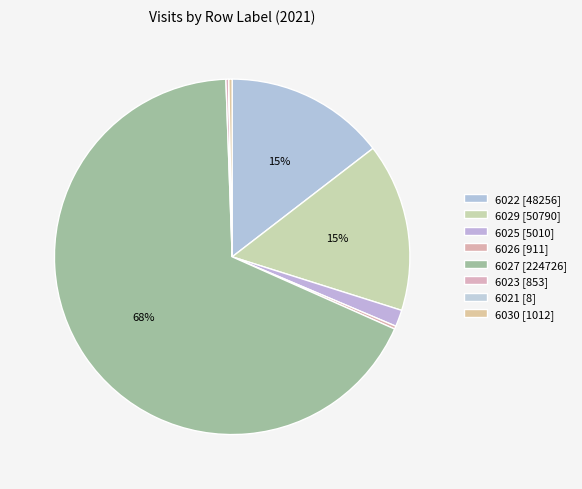

Is it true that 6029 is 15% of the pie?

True